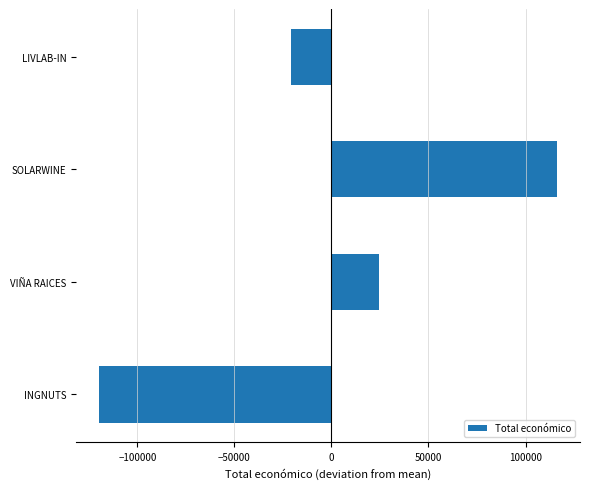

At which category does the chart reach its minimum across all series?

INGNUTS